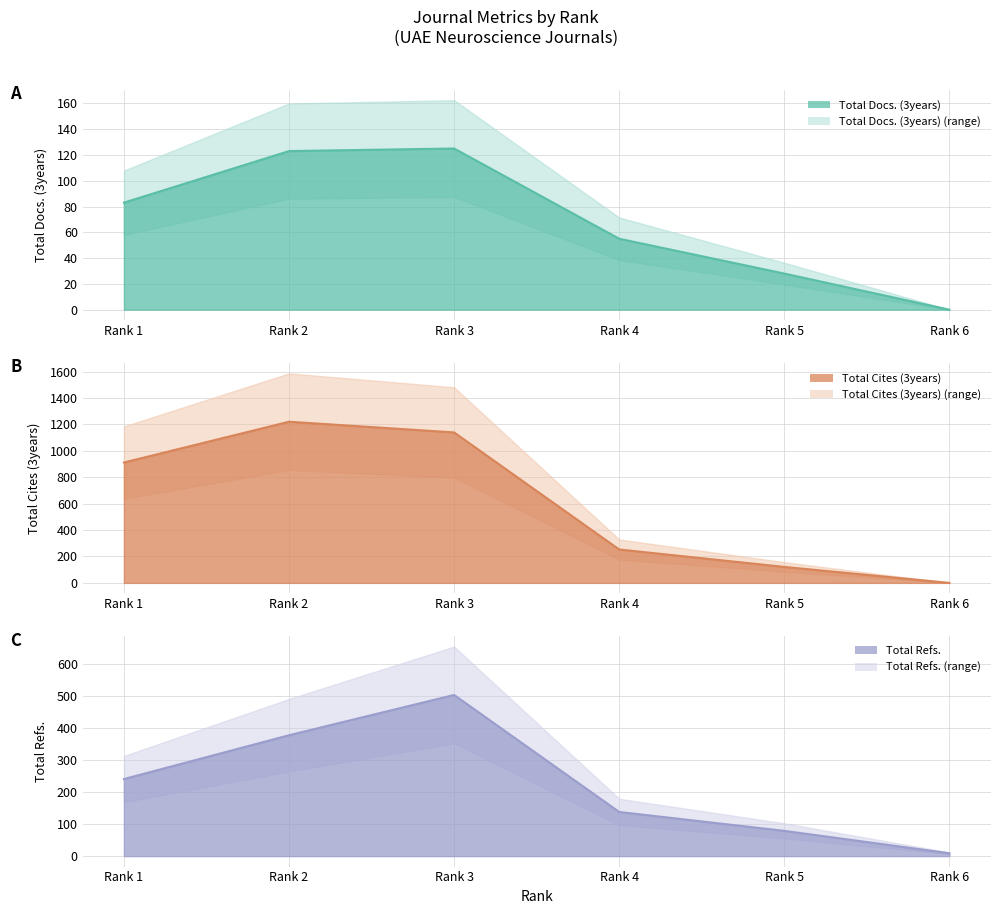

Reading right to left, extract all data points from this chart.

Total Docs. (3years): Rank 1=83	Rank 2=123	Rank 3=125	Rank 4=55	Rank 5=28	Rank 6=0
Total Cites (3years): Rank 1=912	Rank 2=1221	Rank 3=1140	Rank 4=253	Rank 5=121	Rank 6=0
Total Refs.: Rank 1=241	Rank 2=378	Rank 3=504	Rank 4=138	Rank 5=79	Rank 6=9